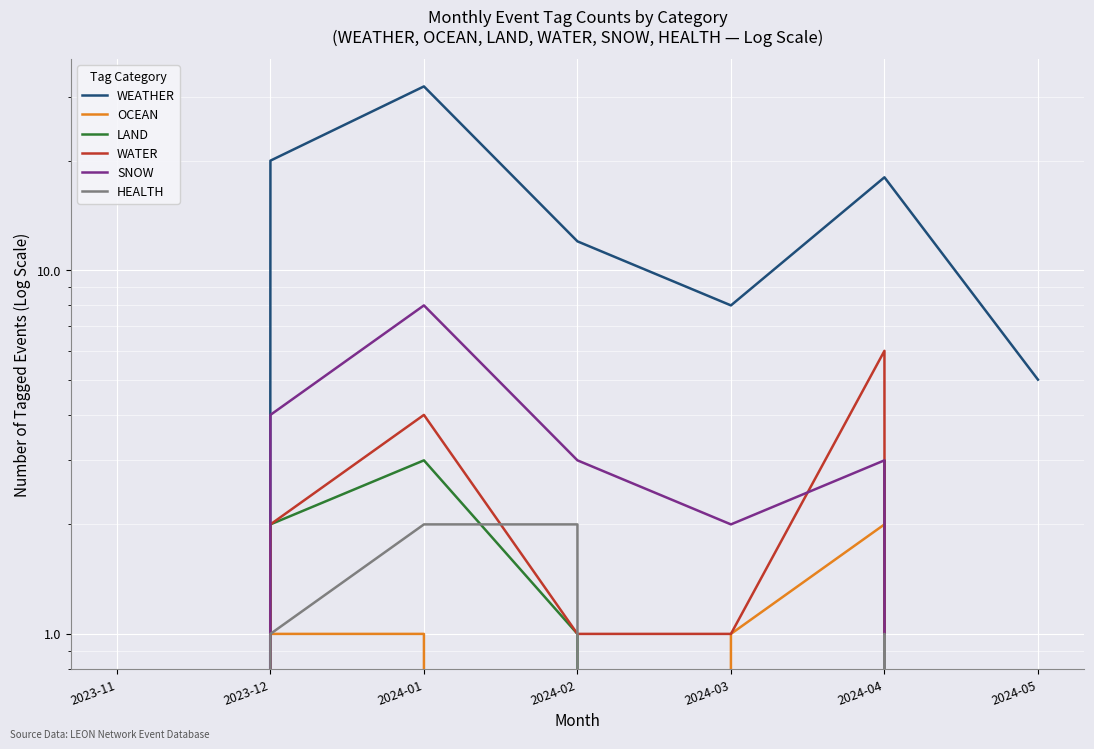

What are all the series names shown in the legend?

WEATHER, OCEAN, LAND, WATER, SNOW, HEALTH